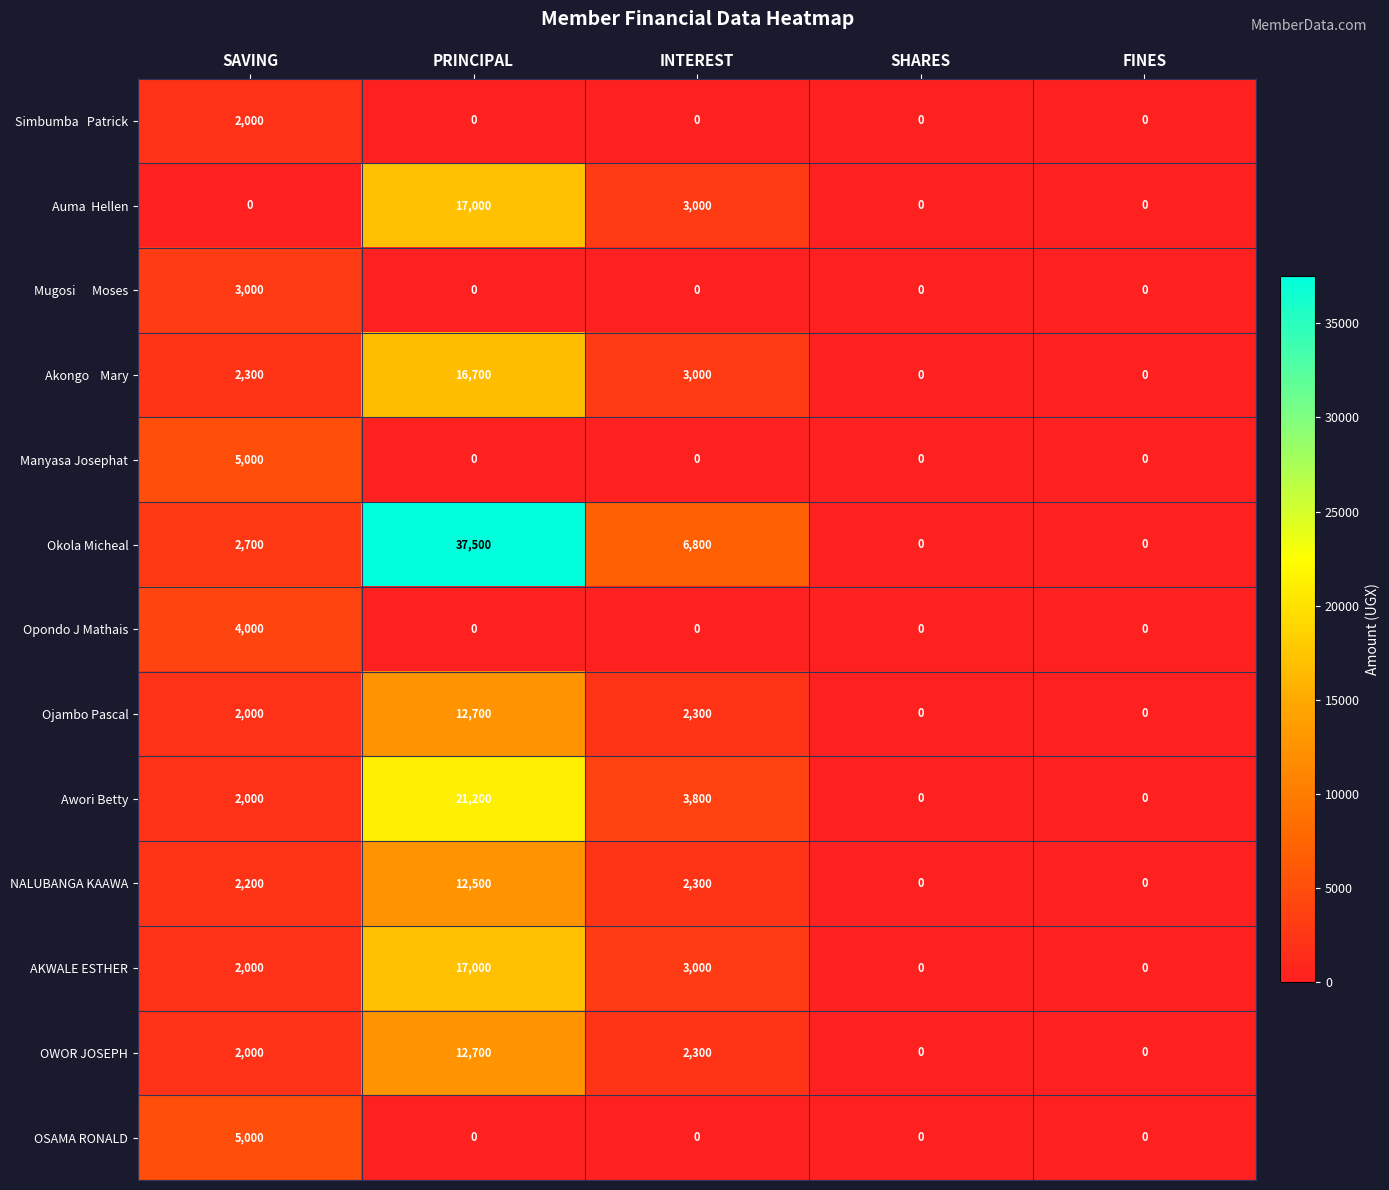

The value of Opondo J Mathais at SHARES is 0. True or false?

True